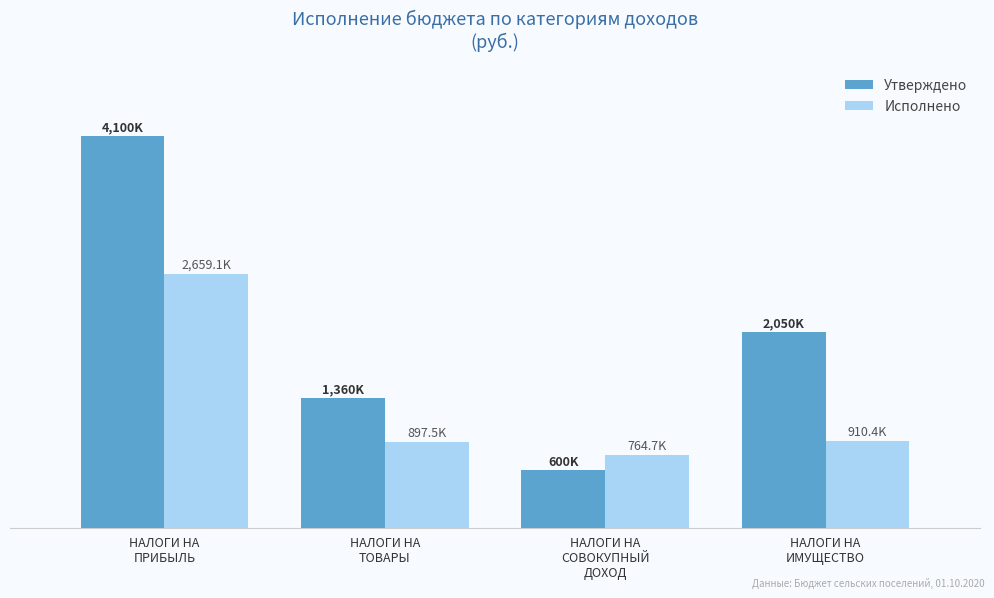

List the series in order of their overall mean, lowest first.

Исполнено, Утверждено